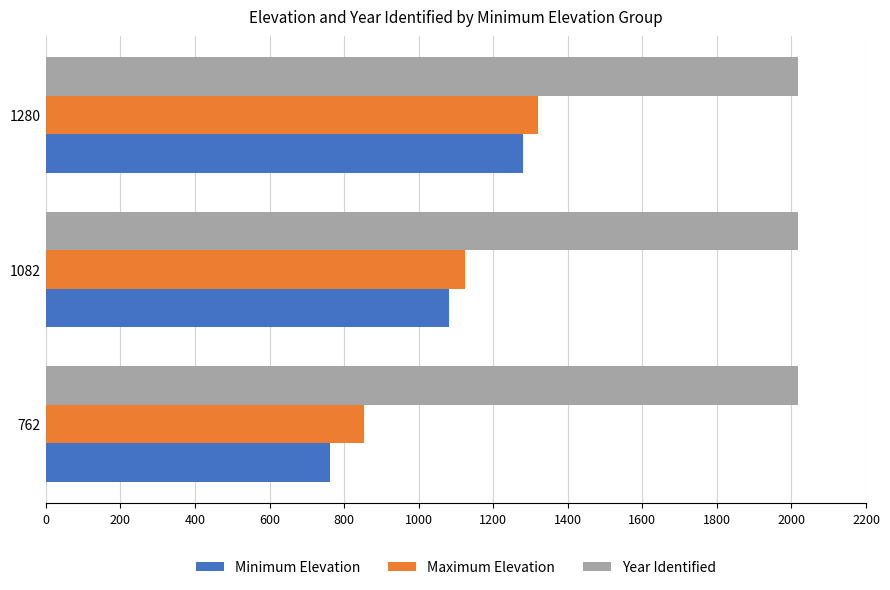

What is the difference between the maximum and minimum values in the Minimum Elevation series?

518